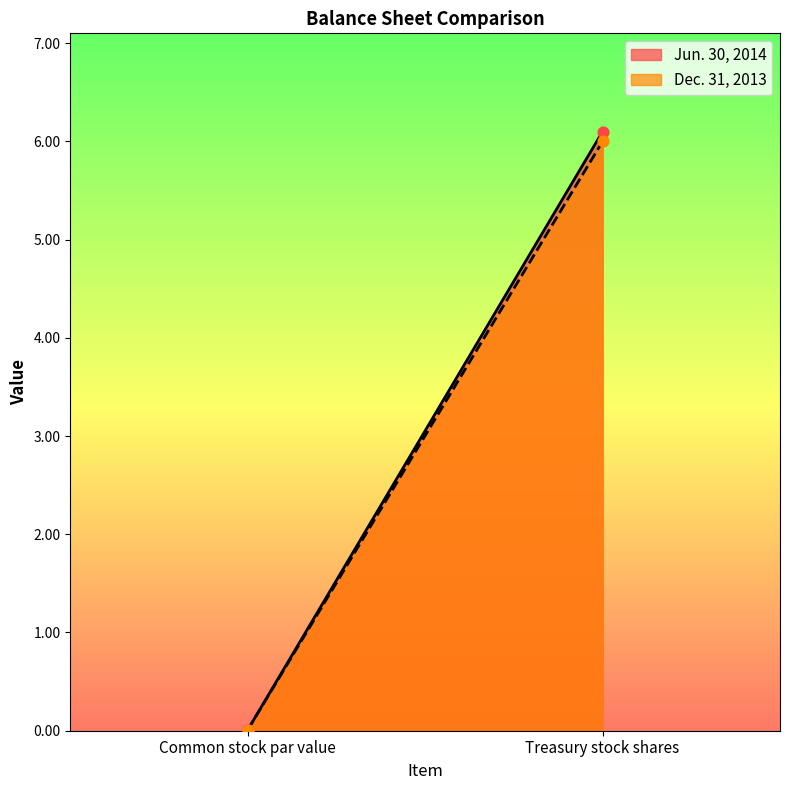

At which category is the sum across all series the highest?

Treasury stock shares